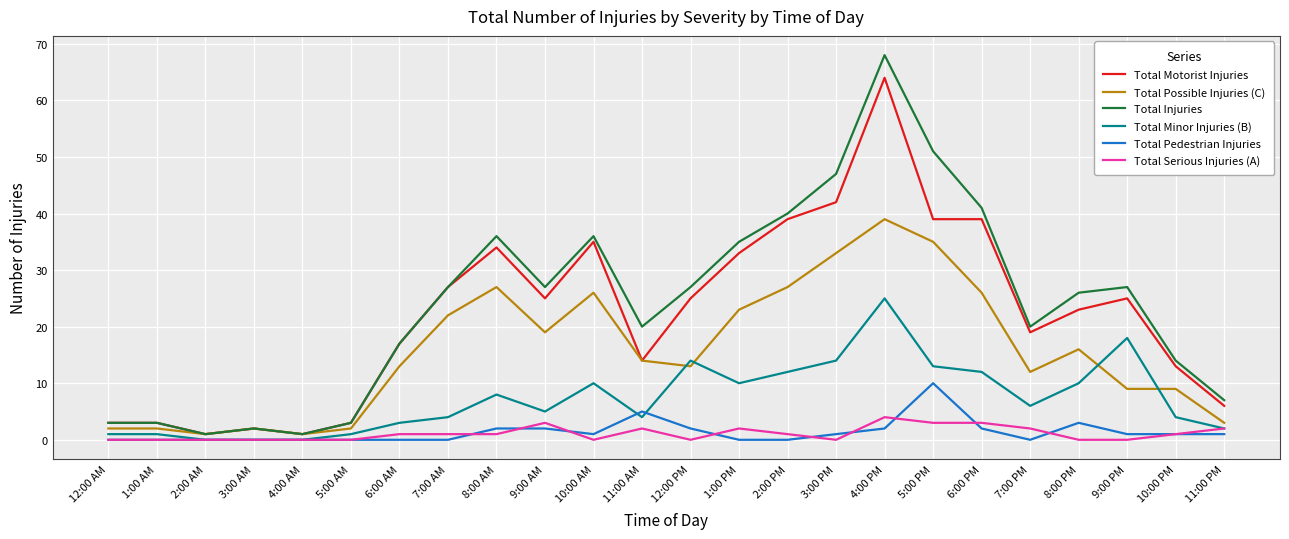

The Total Minor Injuries (B) series shows 8 at 8:00 AM. True or false?

True